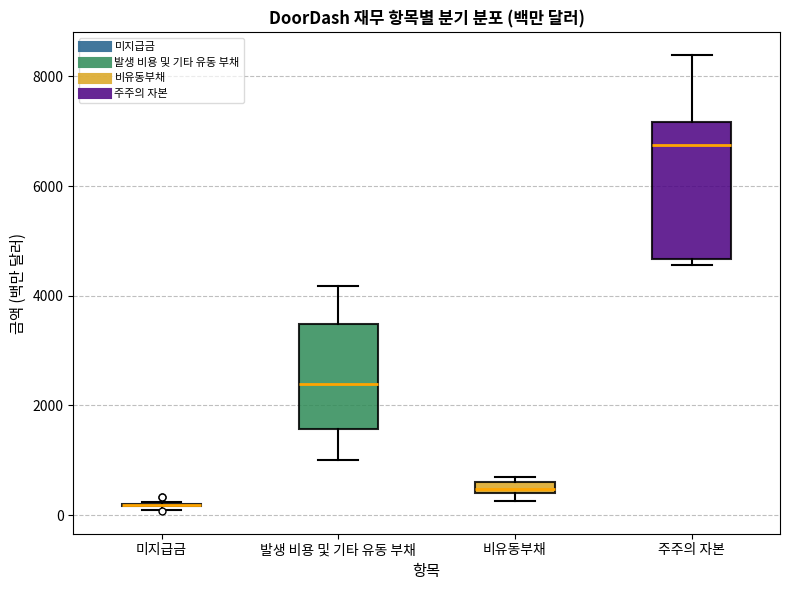

Comparing the boxes themselves (not the whiskers), which one is the tallest?

주주의 자본